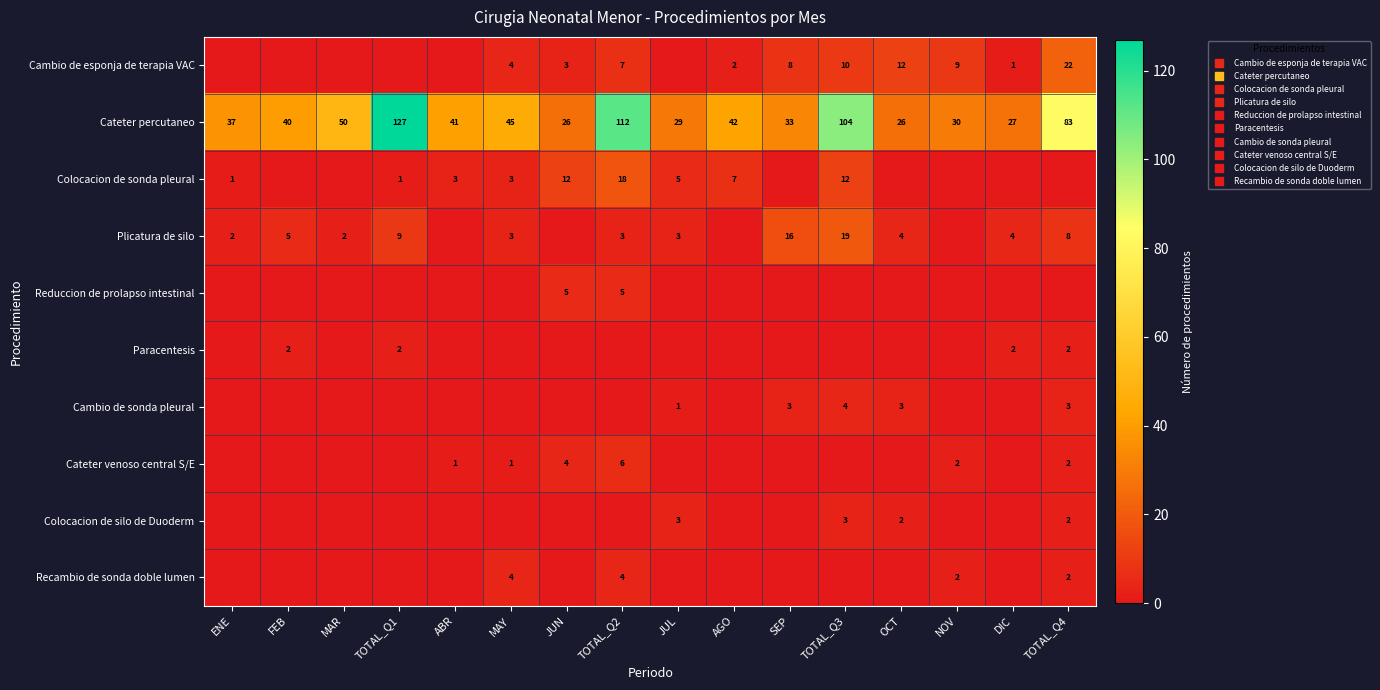

The value of Cateter percutaneo at ABR is 59. True or false?

False